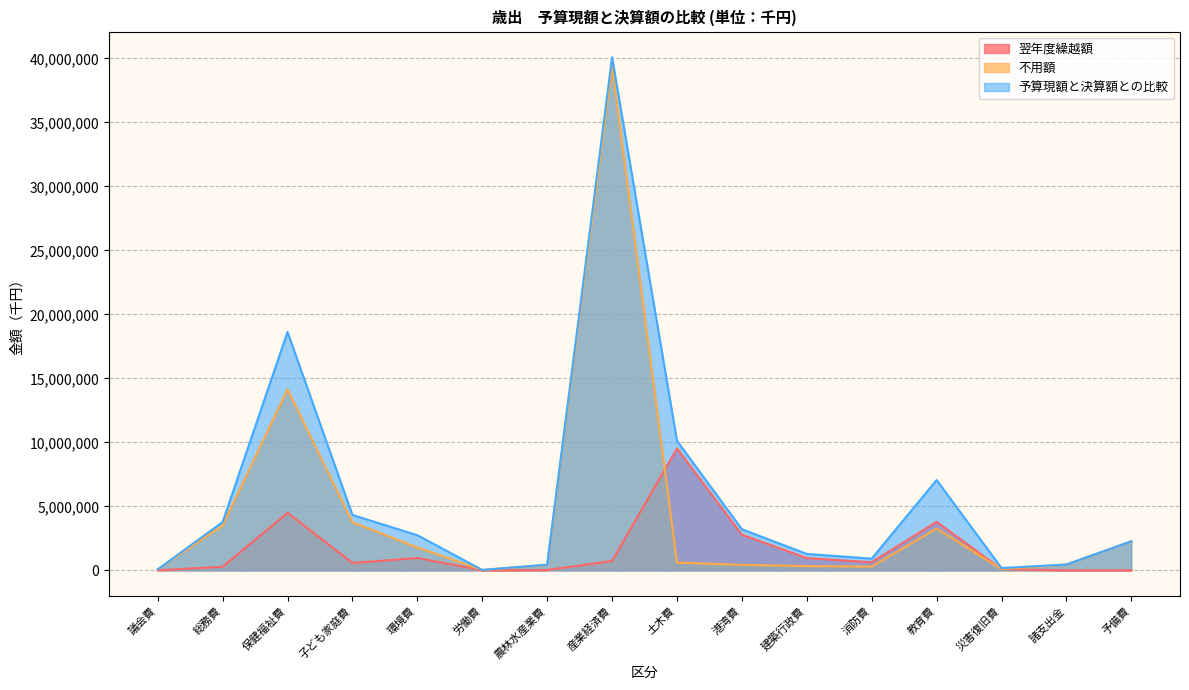

Rank the series at 港湾費 from highest to lowest value.

予算現額と決算額との比較, 翌年度繰越額, 不用額